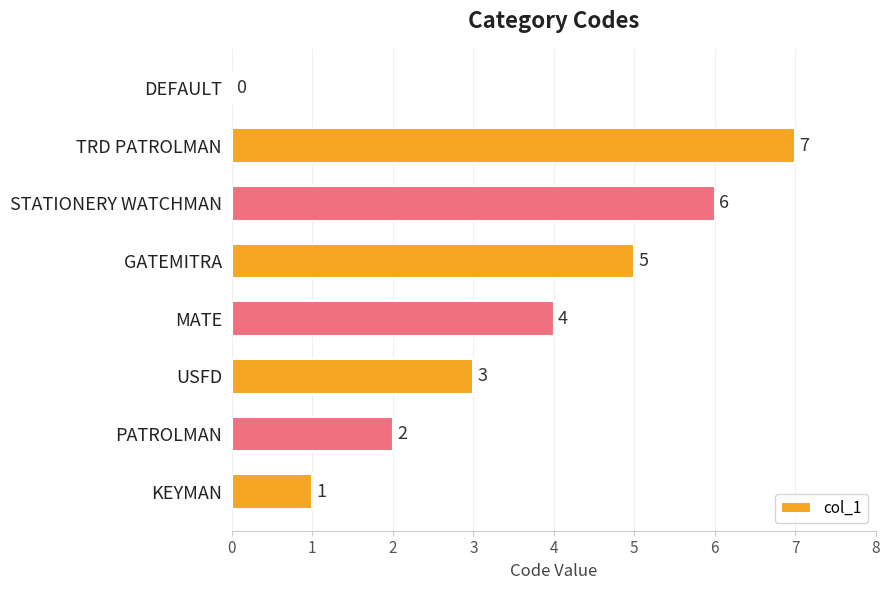

Reading bottom to top, list all the values displayed in this chart.

KEYMAN=1	PATROLMAN=2	USFD=3	MATE=4	GATEMITRA=5	STATIONERY WATCHMAN=6	TRD PATROLMAN=7	DEFAULT=0